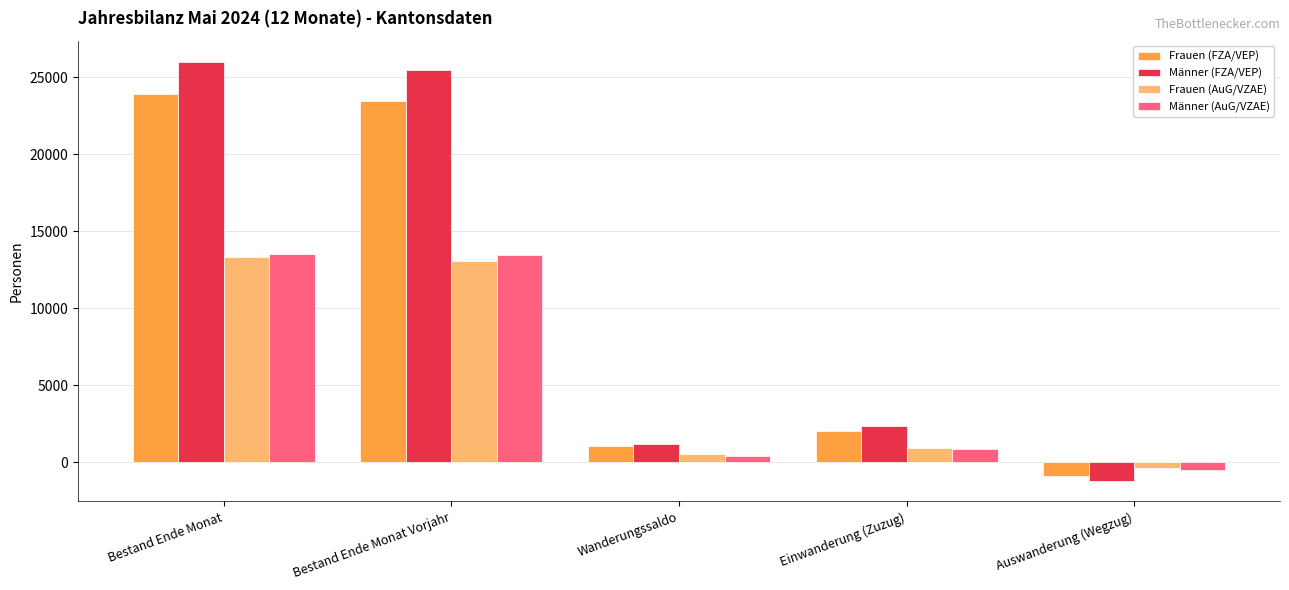

What is the total value across all series at Einwanderung (Zuzug)?

6168